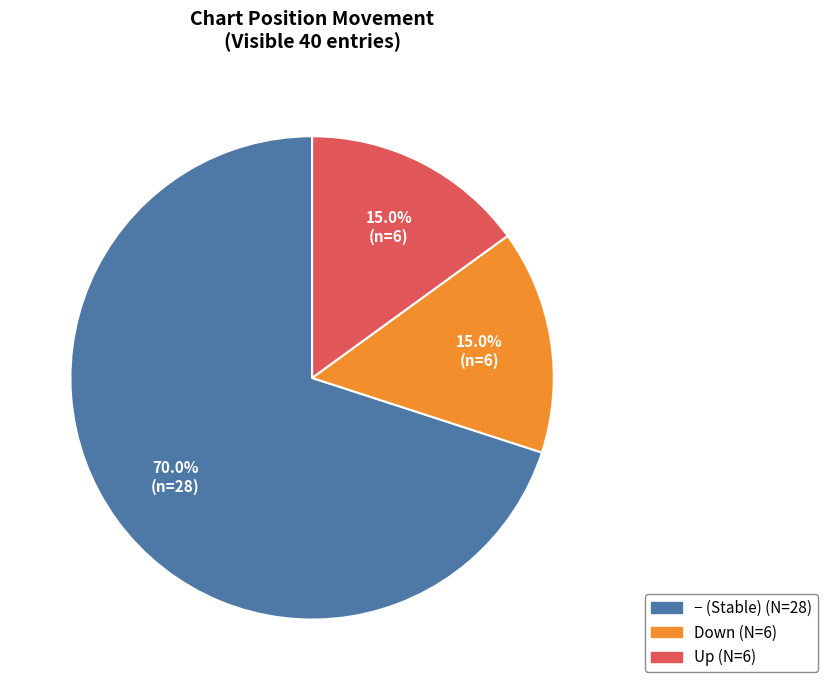

Does any single category account for the majority?

Yes